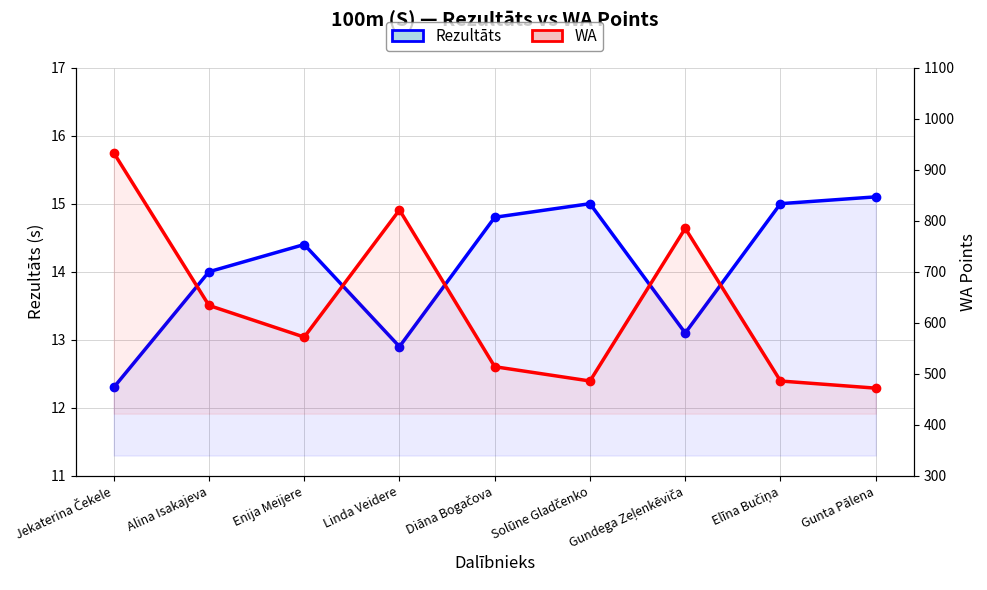

At which category does the chart reach its minimum across all series?

Jekaterina Čekele